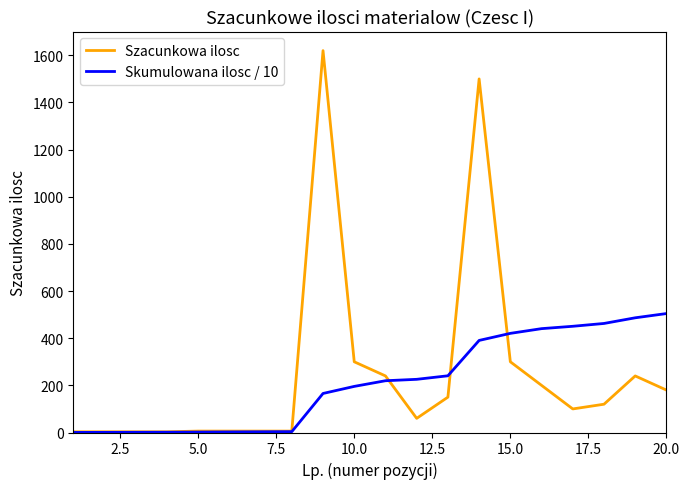

List the series in order of their peak value, highest first.

Szacunkowa ilosc, Skumulowana ilosc / 10